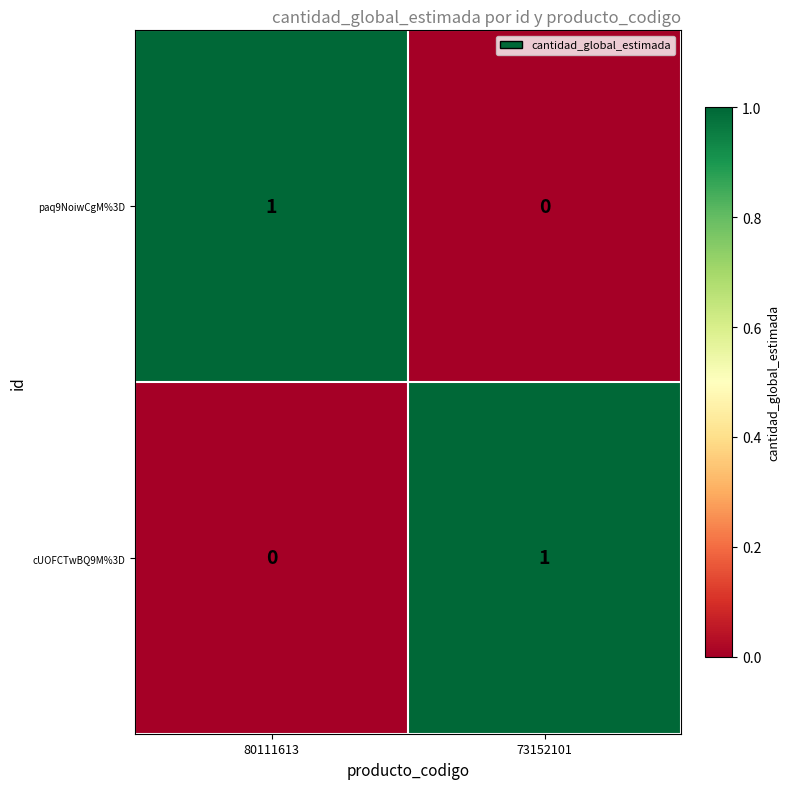

Where is cUOFCTwBQ9M%3D nearest to the value 0?

80111613